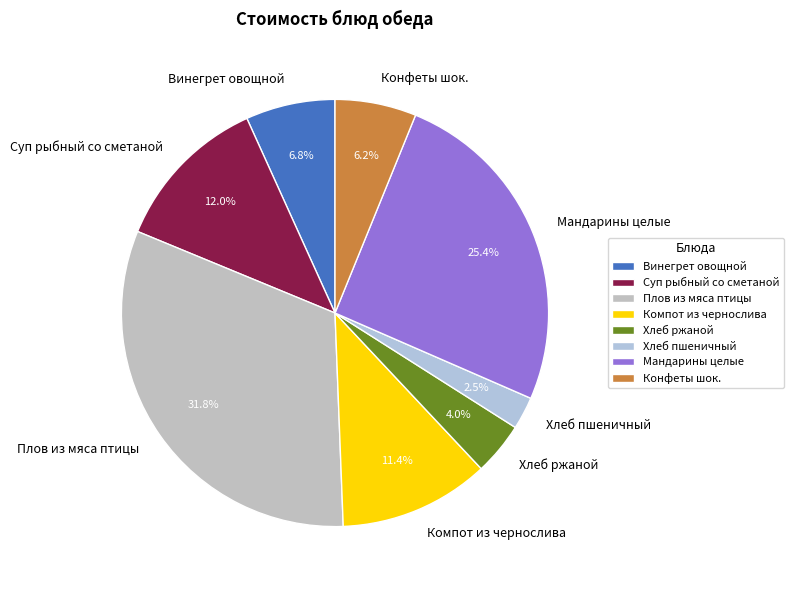

True or false: Суп рыбный со сметаной accounts for 21% of the total.

False